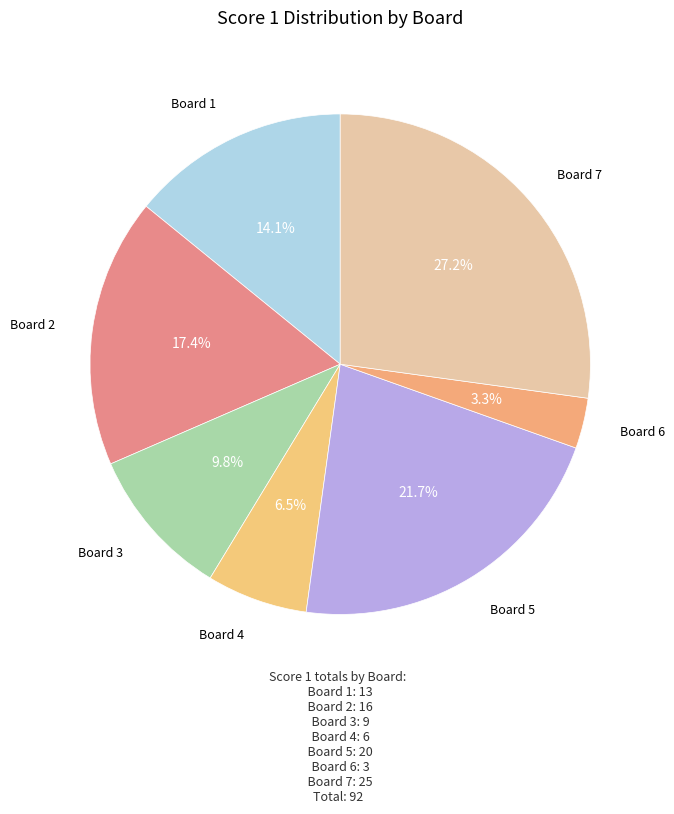

How many segments does this pie chart have?

7